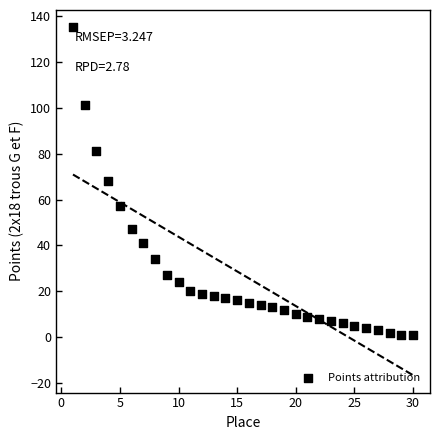

What is the range of Y values (max minus min)?

134